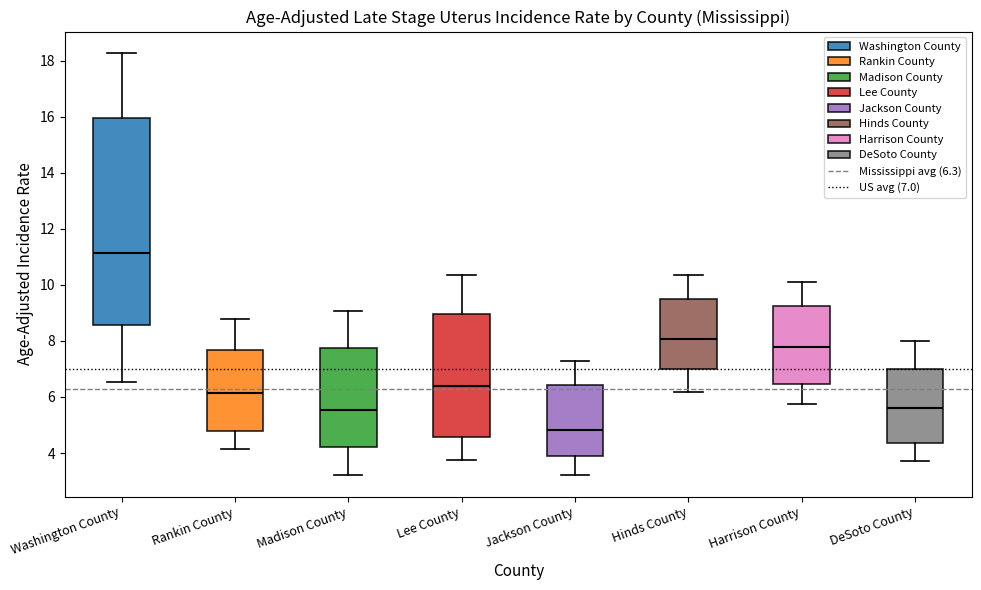

Reading left to right, read every box against the y-axis: the position of its median line, the range the box covers, and the ends of its whiskers. The values are not printed on the chart, so give them approximately, as read against the axis.

Washington County: median 11.2, box 8.6 to 16.0, whiskers 6.6 to 18.2
Rankin County: median 6.2, box 4.8 to 7.6, whiskers 4.2 to 8.8
Madison County: median 5.6, box 4.2 to 7.8, whiskers 3.2 to 9.0
Lee County: median 6.4, box 4.6 to 9.0, whiskers 3.8 to 10.4
Jackson County: median 4.8, box 4.0 to 6.4, whiskers 3.2 to 7.2
Hinds County: median 8.0, box 7.0 to 9.4, whiskers 6.2 to 10.4
Harrison County: median 7.8, box 6.4 to 9.2, whiskers 5.8 to 10.0
DeSoto County: median 5.6, box 4.4 to 7.0, whiskers 3.8 to 8.0